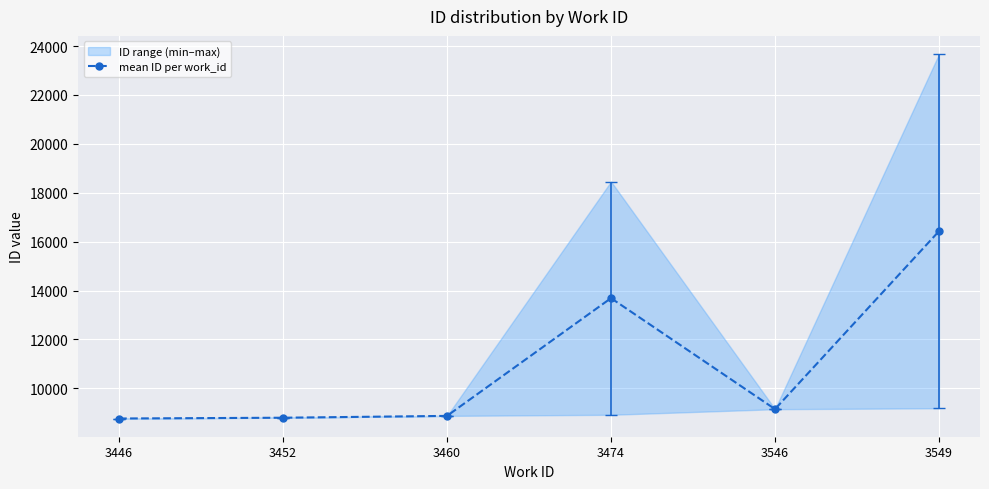

Between 3460 and 3452, which is larger?

3460